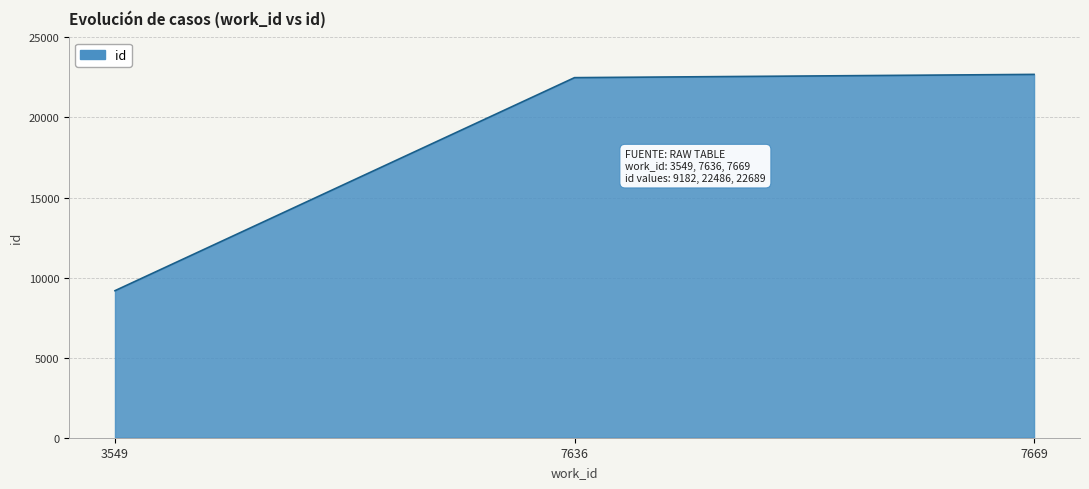

Read the value at 7636, to the nearest 10.

22490